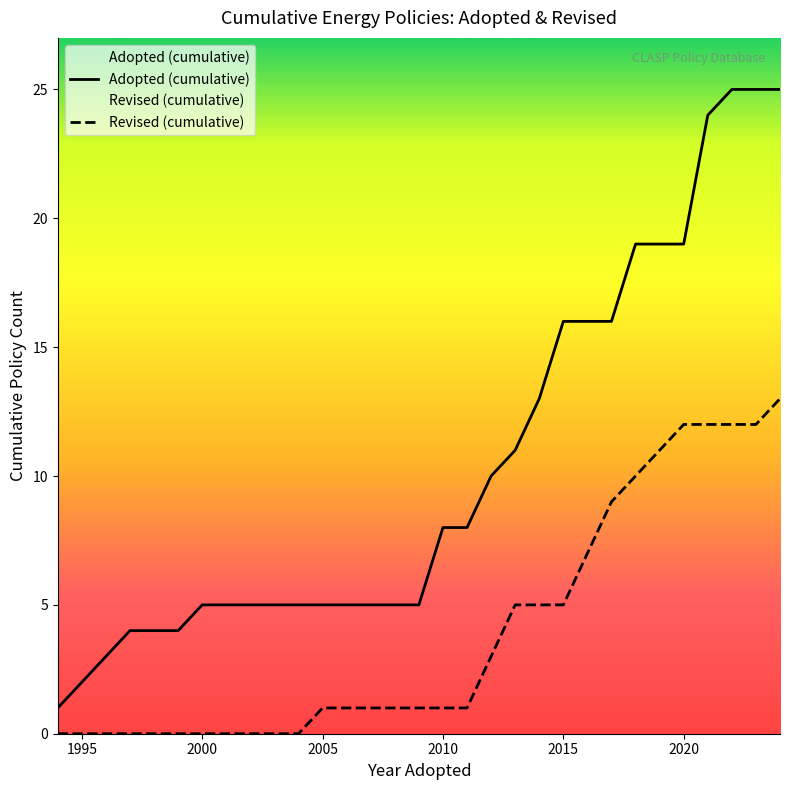

What is the highest value of the Revised (cumulative) series?

13